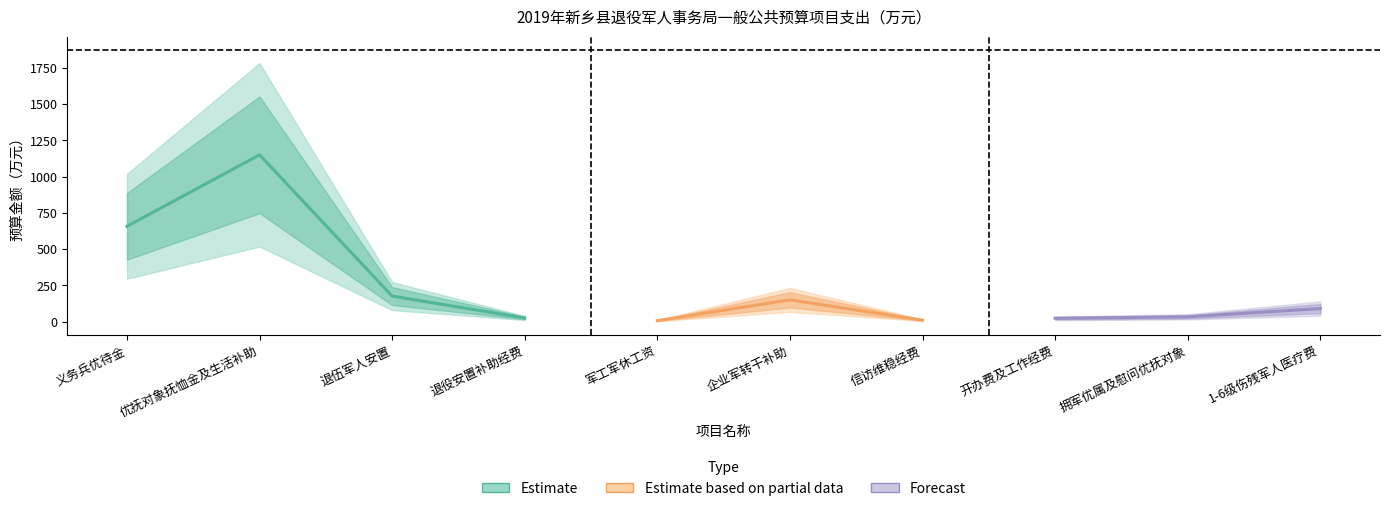

Reading left to right, list all the values displayed in this chart.

657	1150	176	25	7	150	10	23	33	90